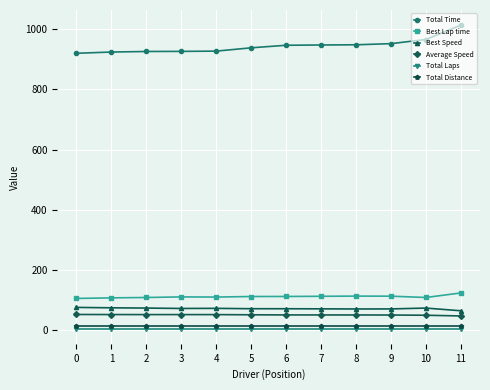

Is the value of Average Speed at 10 greater than the value of Total Distance at 5?

Yes